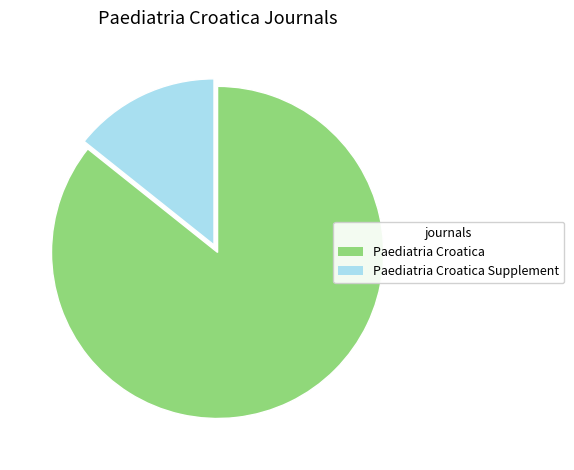

Between Paediatria Croatica Supplement and Paediatria Croatica, which is larger?

Paediatria Croatica